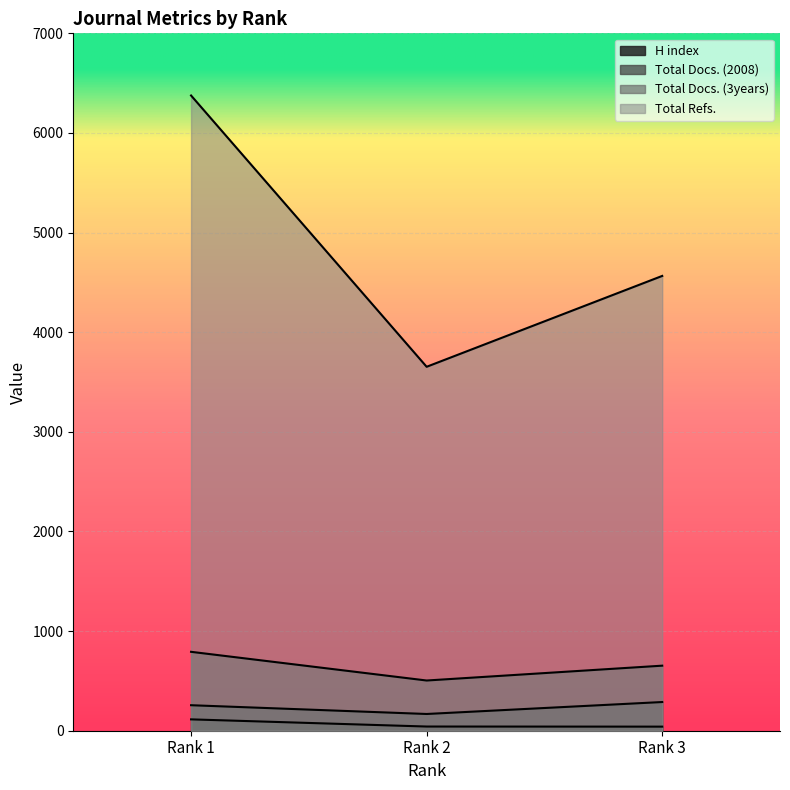

Reading left to right, transcribe all the data shown in this chart.

H index: Rank 1=114	Rank 2=42	Rank 3=41
Total Docs. (2008): Rank 1=256	Rank 2=168	Rank 3=288
Total Docs. (3years): Rank 1=792	Rank 2=504	Rank 3=653
Total Refs.: Rank 1=6376	Rank 2=3653	Rank 3=4565